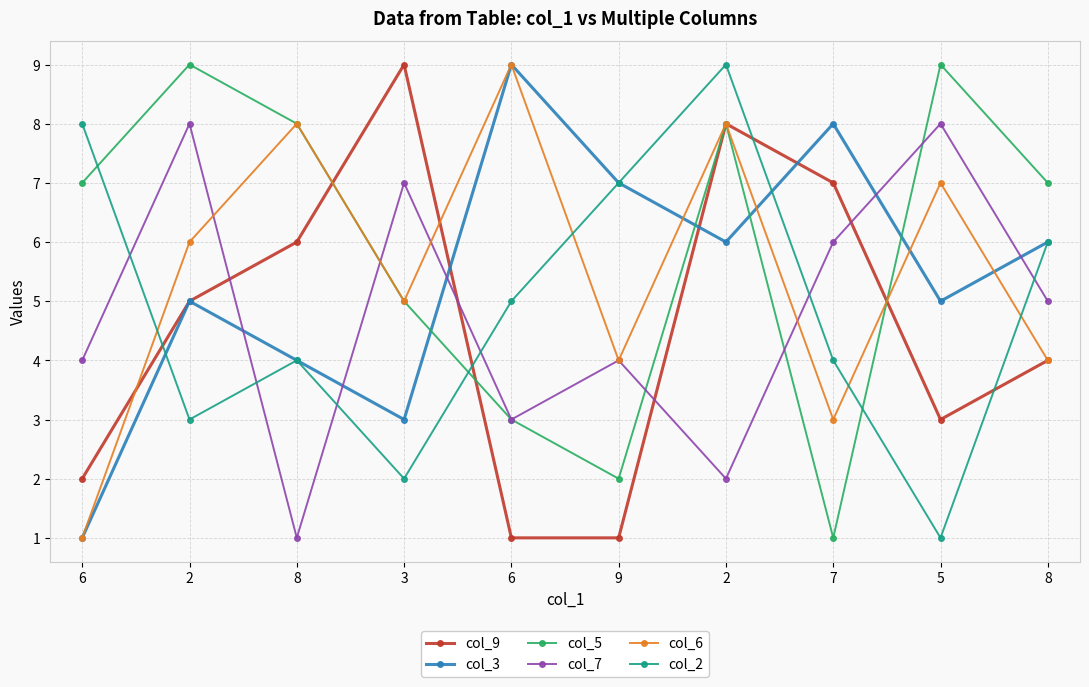

What is the label of the 4th point from the right?

2